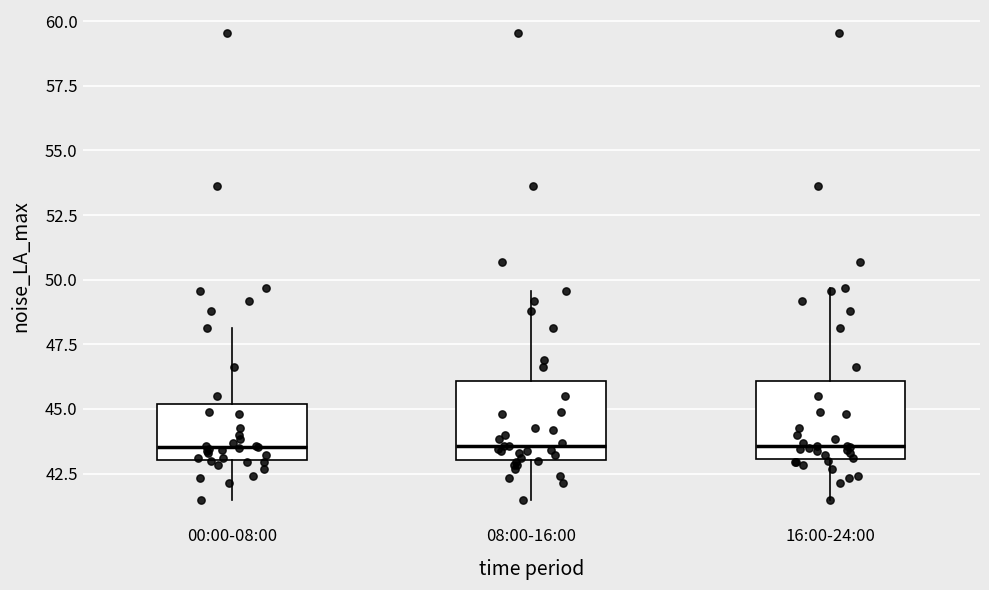

Reading left to right, read every box against the y-axis: the position of its median line, the range the box covers, and the ends of its whiskers. The values are not printed on the chart, so give them approximately, as read against the axis.

00:00-08:00: median 43.5, box 43.0 to 45.0, whiskers 41.5 to 48.0
08:00-16:00: median 43.5, box 43.0 to 46.0, whiskers 41.5 to 49.5
16:00-24:00: median 43.5, box 43.0 to 46.0, whiskers 41.5 to 49.5